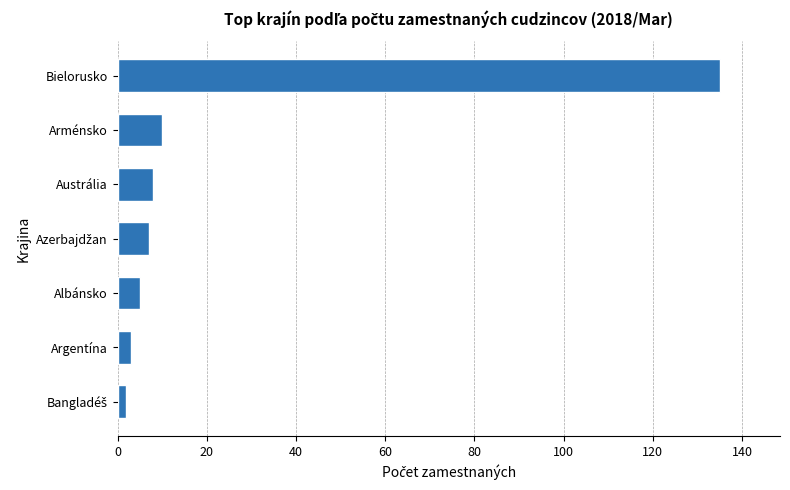

How many values are below 7?

3